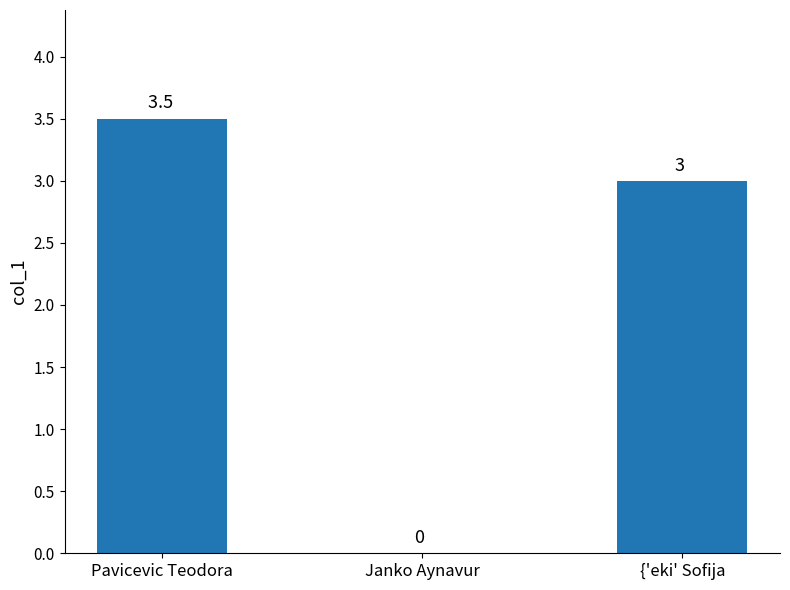

Which label corresponds to the largest value in the chart?

Pavicevic Teodora